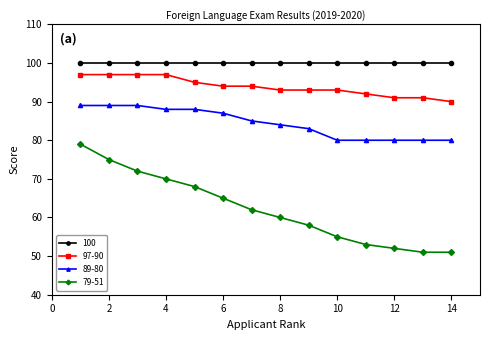

Which series has the largest total across all categories?

100